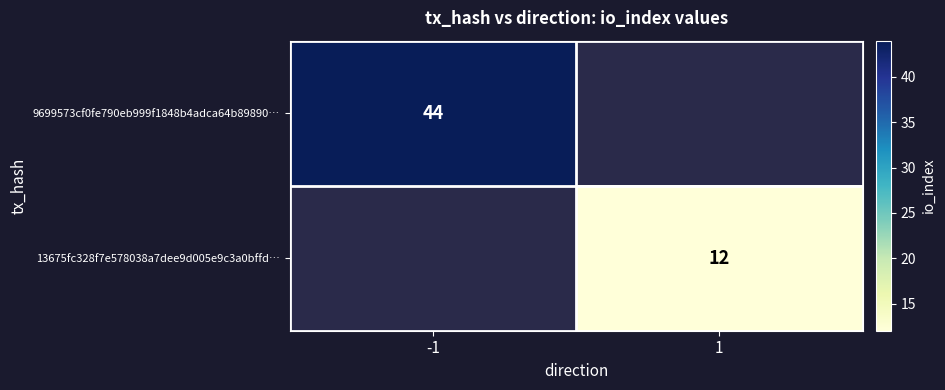

Is it true that 13675fc328f7e578038a7dee9d005e9c3a0bffd… equals 19 at 1?

False